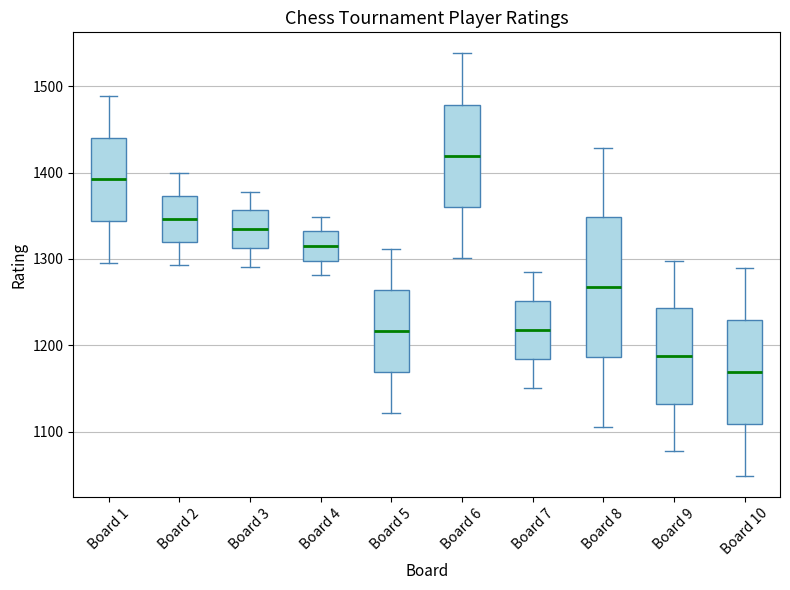

Reading left to right, read every box against the y-axis: the position of its median line, the range the box covers, and the ends of its whiskers. The values are not printed on the chart, so give them approximately, as read against the axis.

Board 1: median 1390, box 1340 to 1440, whiskers 1300 to 1490
Board 2: median 1350, box 1320 to 1370, whiskers 1290 to 1400
Board 3: median 1330, box 1310 to 1360, whiskers 1290 to 1380
Board 4: median 1320, box 1300 to 1330, whiskers 1280 to 1350
Board 5: median 1220, box 1170 to 1260, whiskers 1120 to 1310
Board 6: median 1420, box 1360 to 1480, whiskers 1300 to 1540
Board 7: median 1220, box 1180 to 1250, whiskers 1150 to 1290
Board 8: median 1270, box 1190 to 1350, whiskers 1110 to 1430
Board 9: median 1190, box 1130 to 1240, whiskers 1080 to 1300
Board 10: median 1170, box 1110 to 1230, whiskers 1050 to 1290